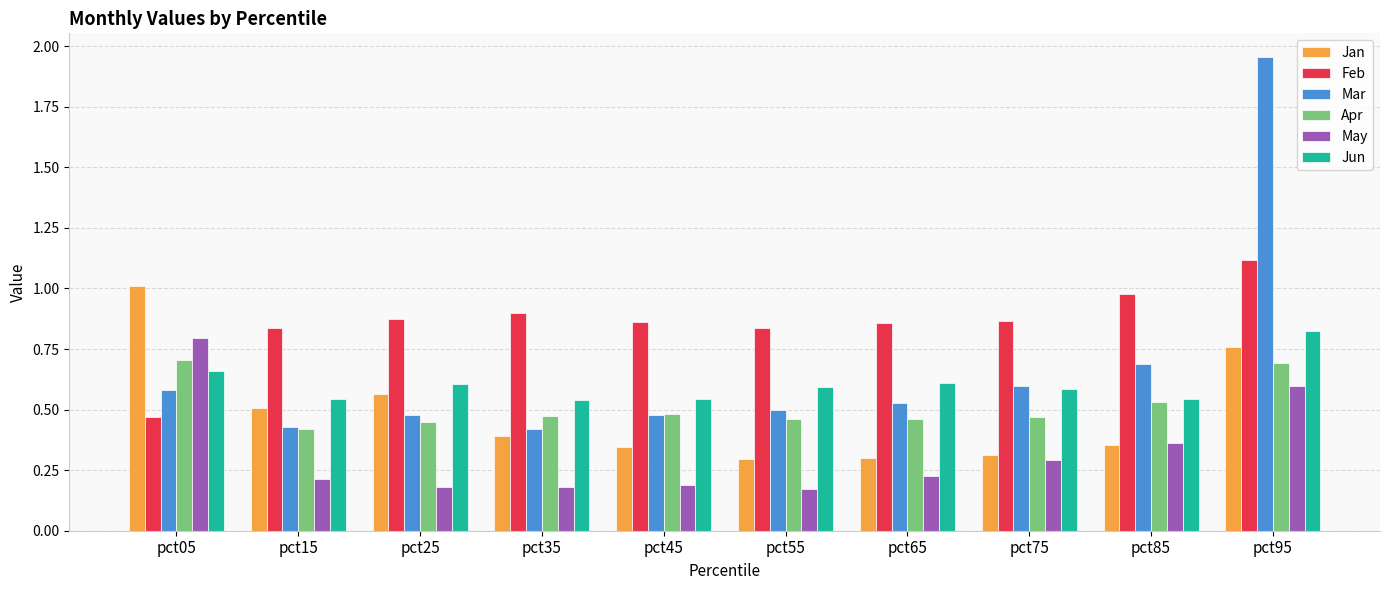

What are all the series names shown in the legend?

Jan, Feb, Mar, Apr, May, Jun